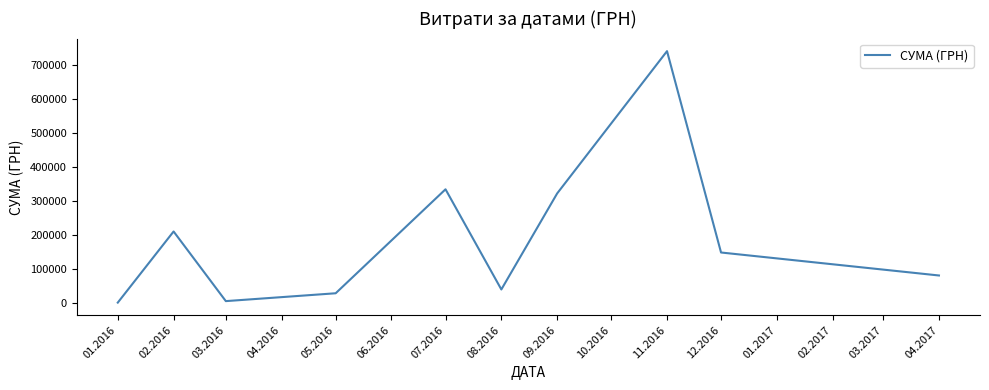

At which label is the value closest to 370011?

07.2016